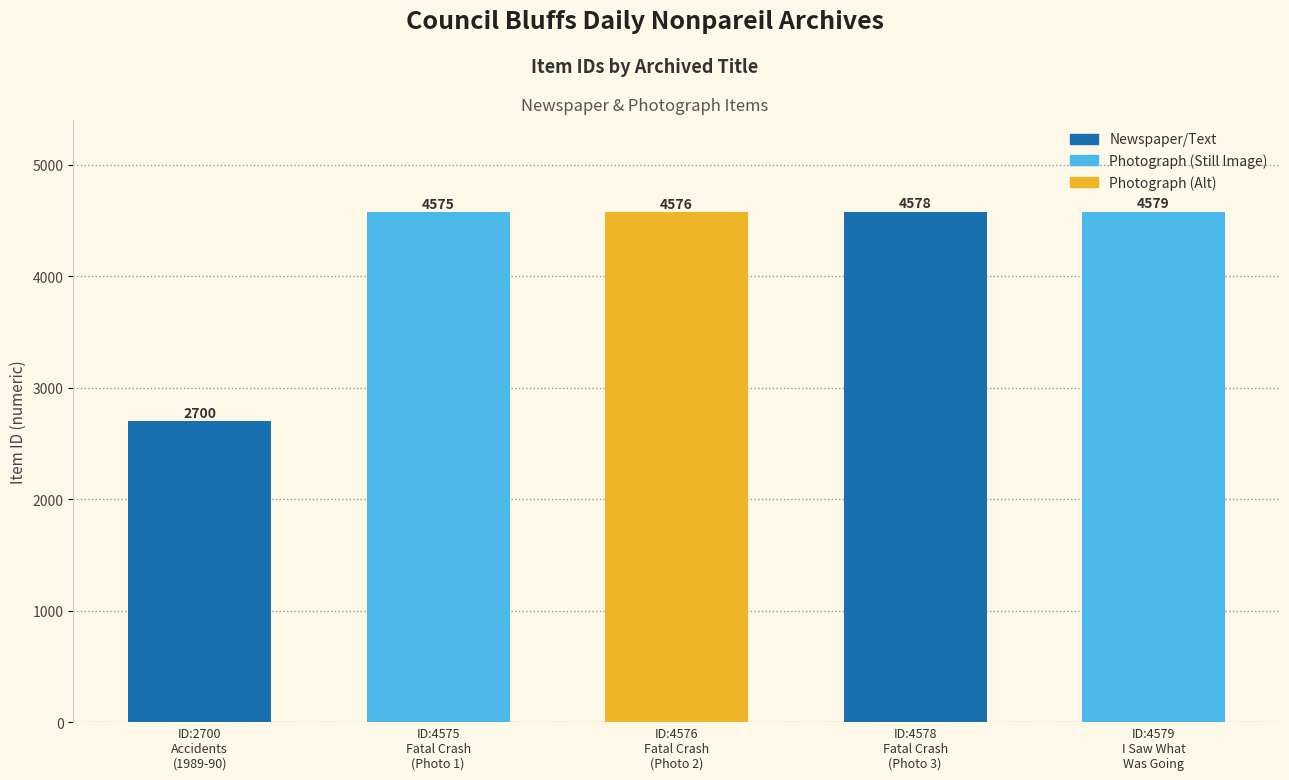

What is the value of the 3rd bar from the left?

4576